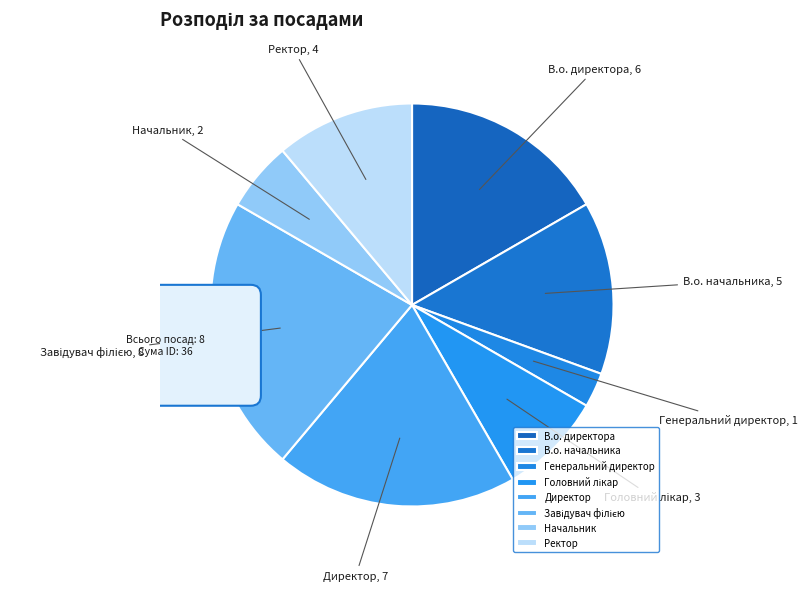

To the nearest percent, what is the difference between the largest and smallest slice percentages?

19%